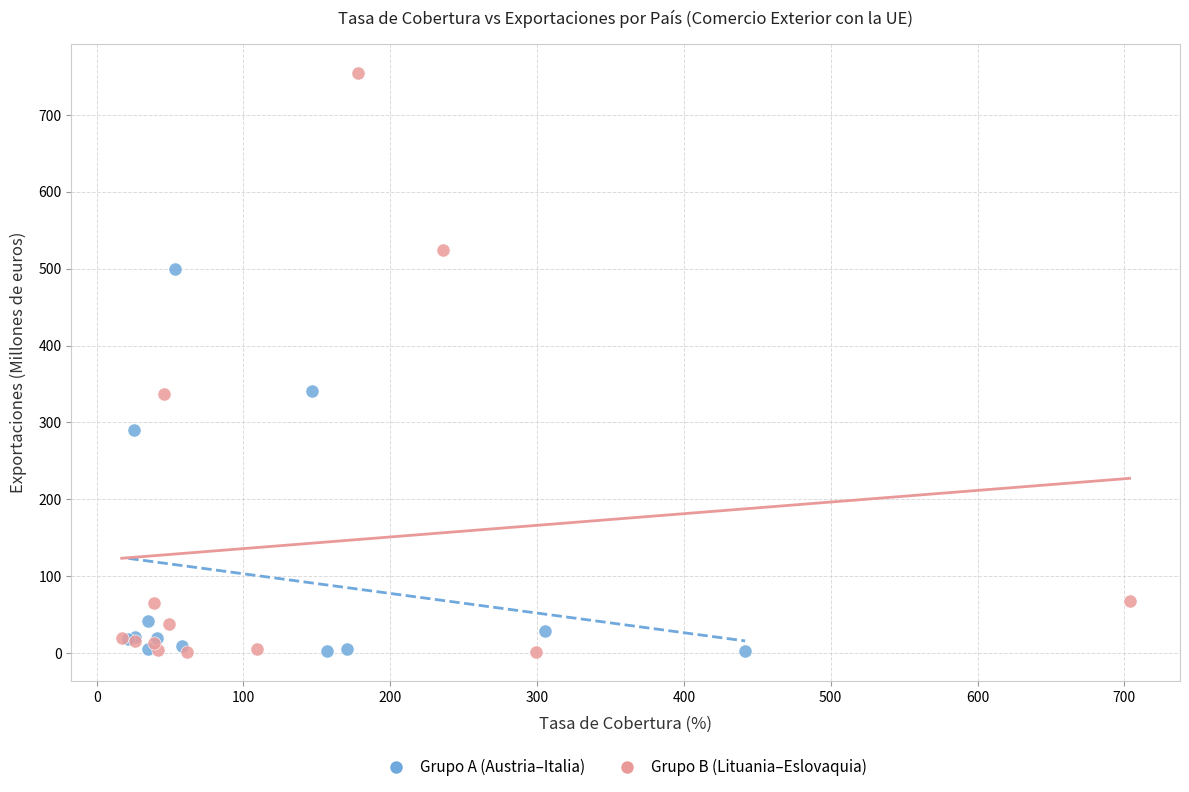

Which series reaches the maximum Y coordinate?

Grupo B (Lituania–Eslovaquia)